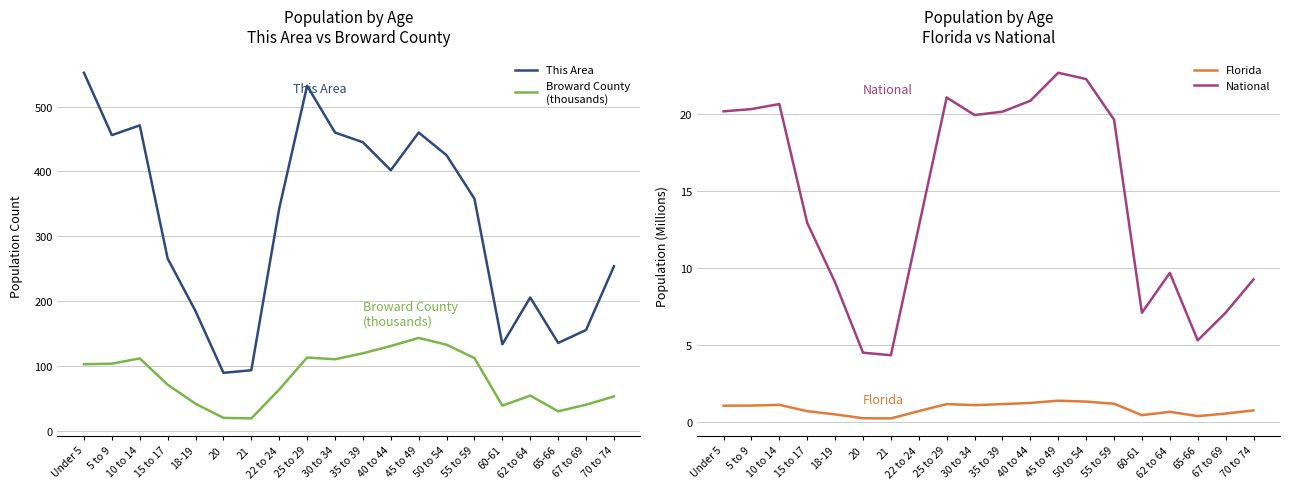

What is the label of the 4th point from the right?

62 to 64